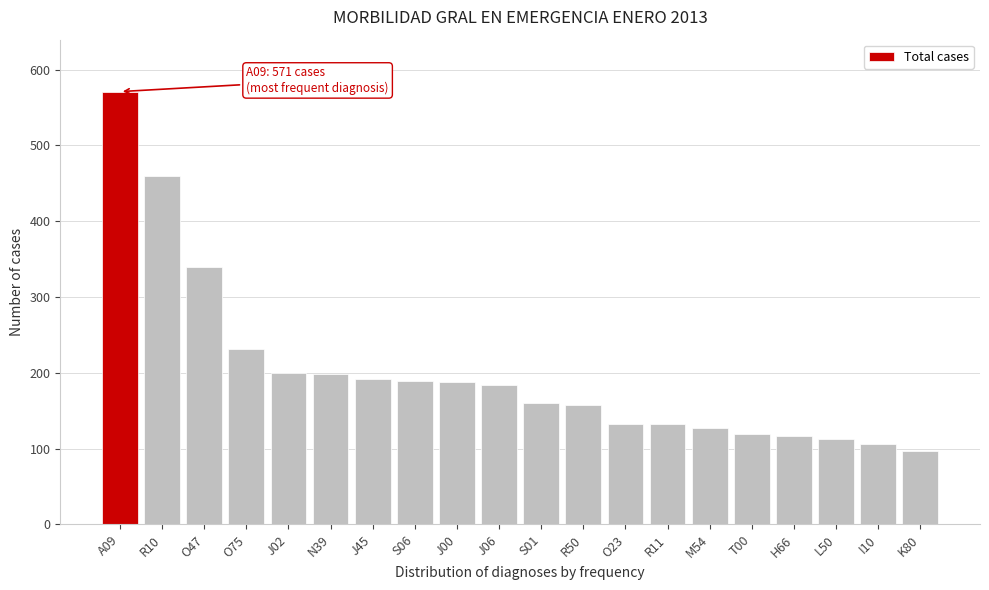

What is the value of the 10th bar from the left?

184